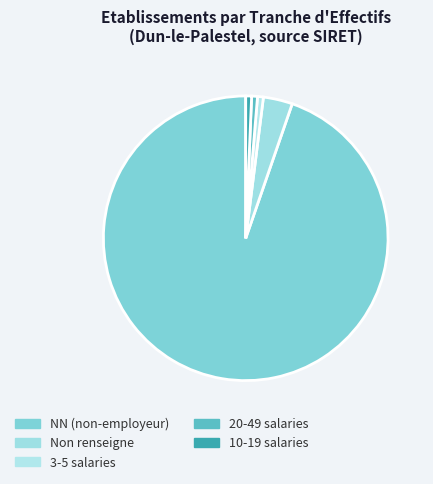

How many segments does this pie chart have?

5